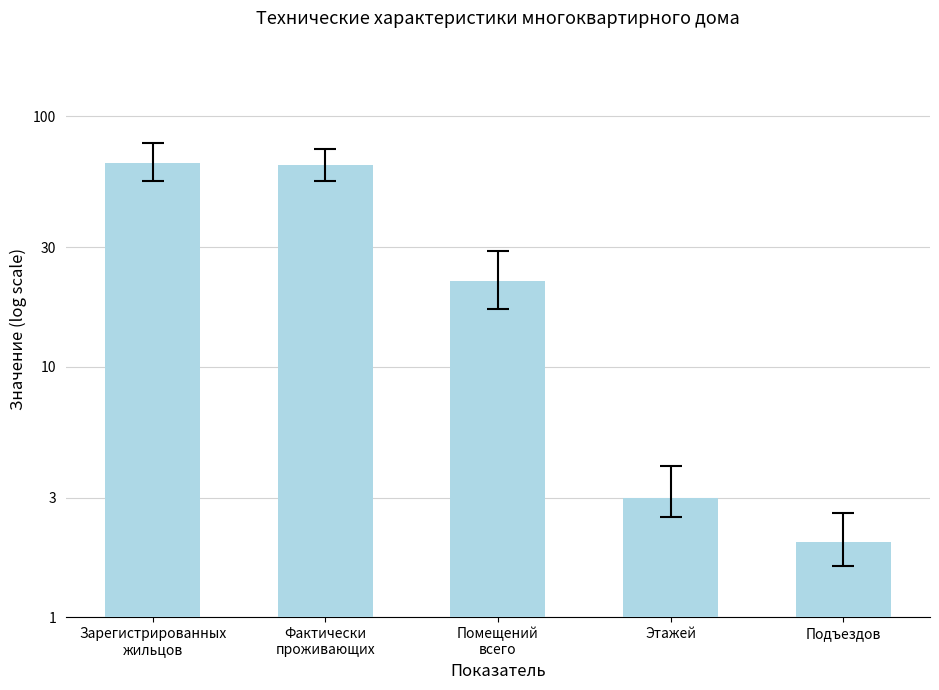

What is the ratio of the value at Зарегистрированных
жильцов to the value at Фактически
проживающих?

1.0